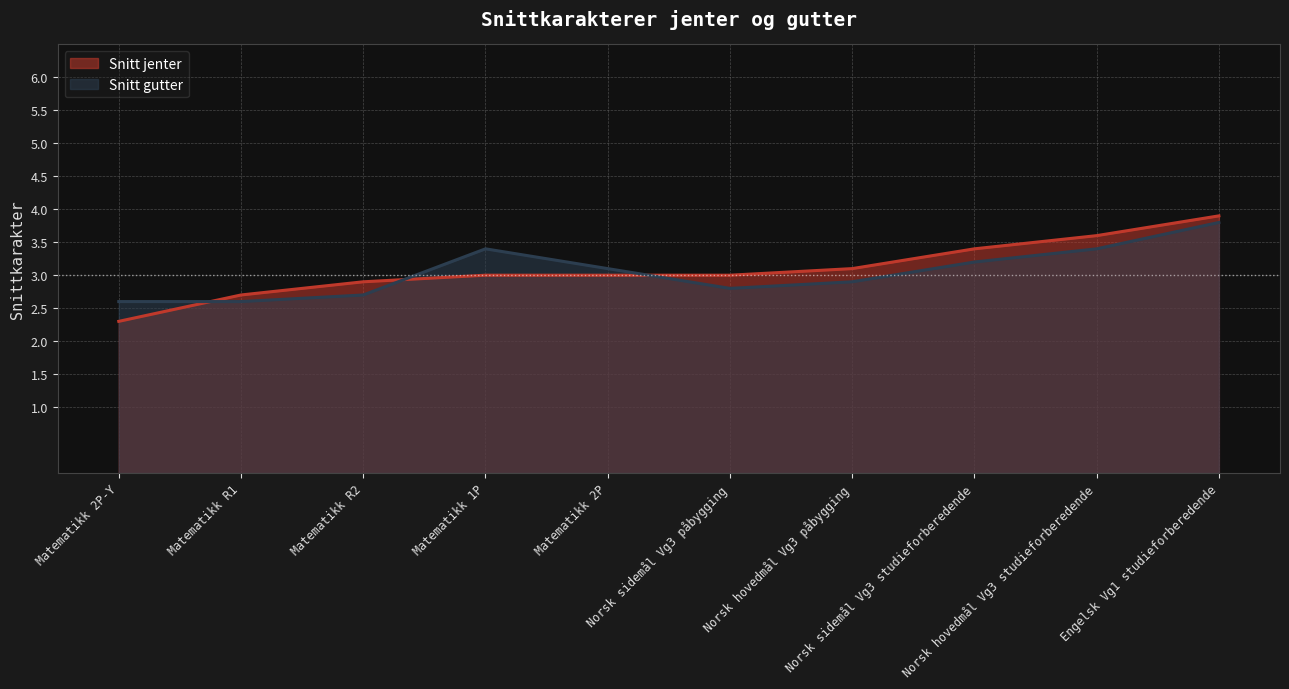

What is the difference between the Snitt gutter values at Engelsk Vg1 studieforberedende and Matematikk 1P?

0.4